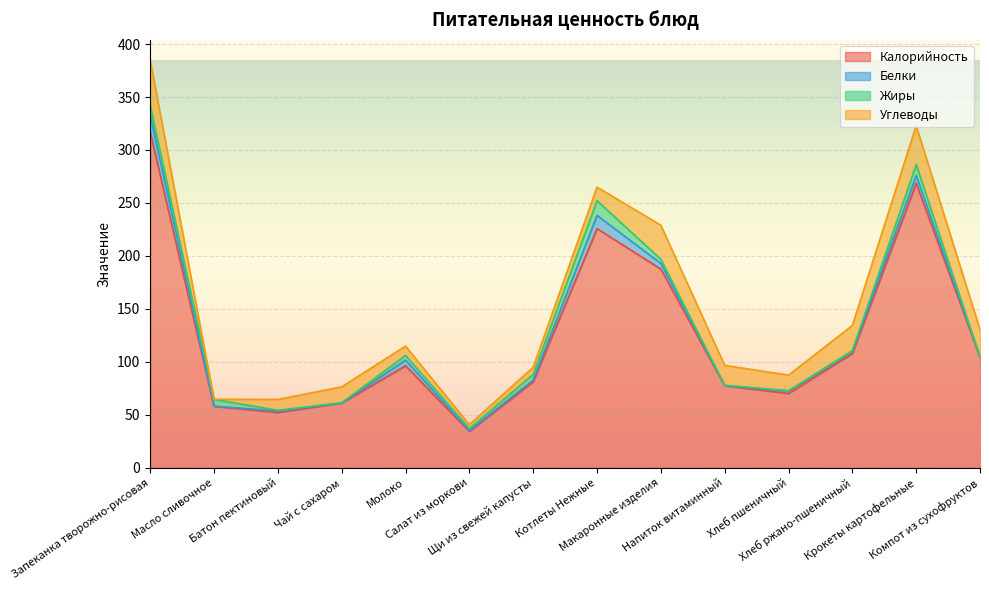

What is the label of the 9th point from the right?

Салат из моркови